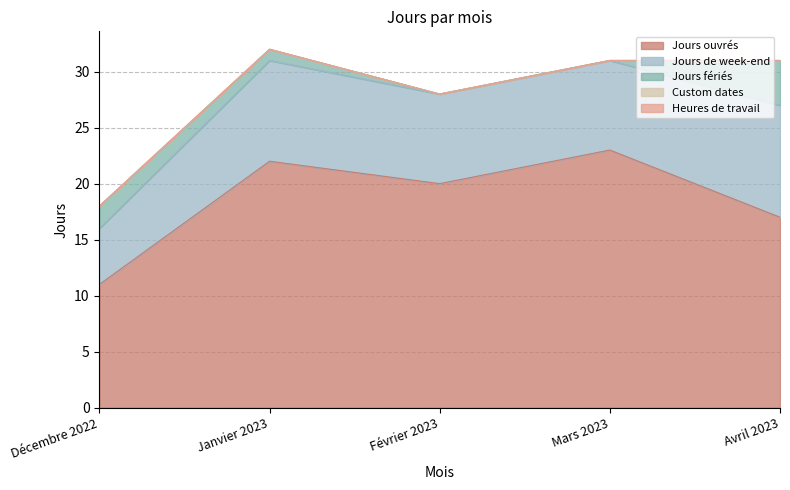

True or false: Jours ouvrés and Jours de week-end cross at least once.

False